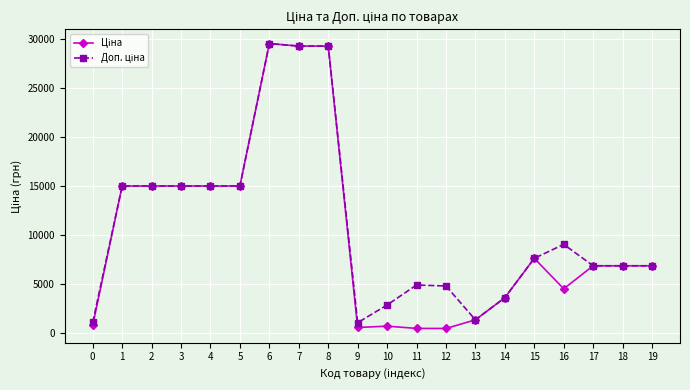

What is the total value across all series at 16?

13594.3